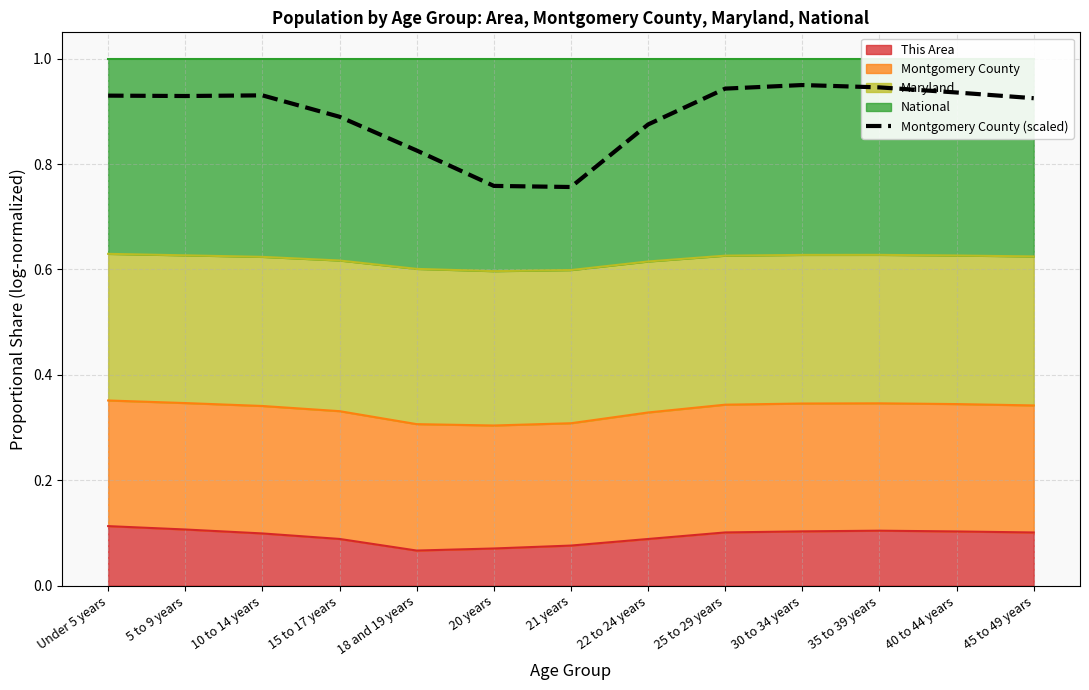

At which category does the chart reach its minimum across all series?

21 years